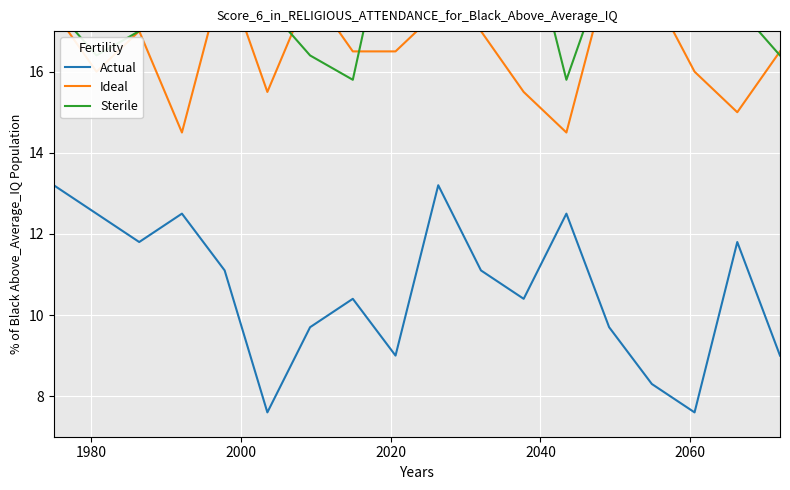

What is the highest value of the Actual series?

13.2